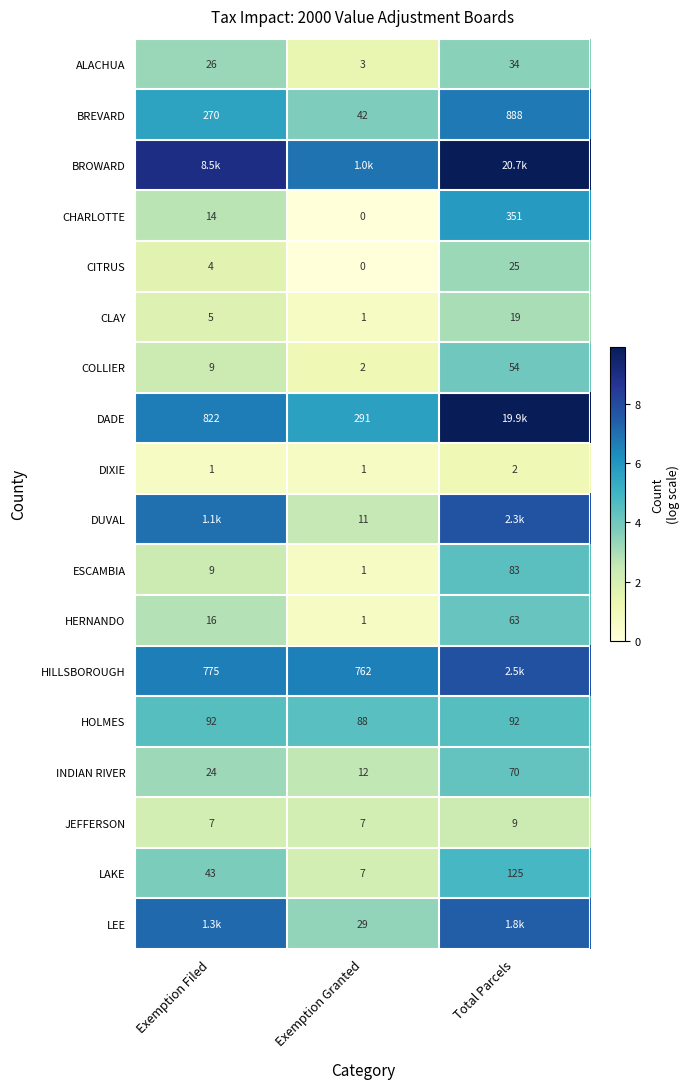

The value of CITRUS at Exemption Filed is 0.7. True or false?

False